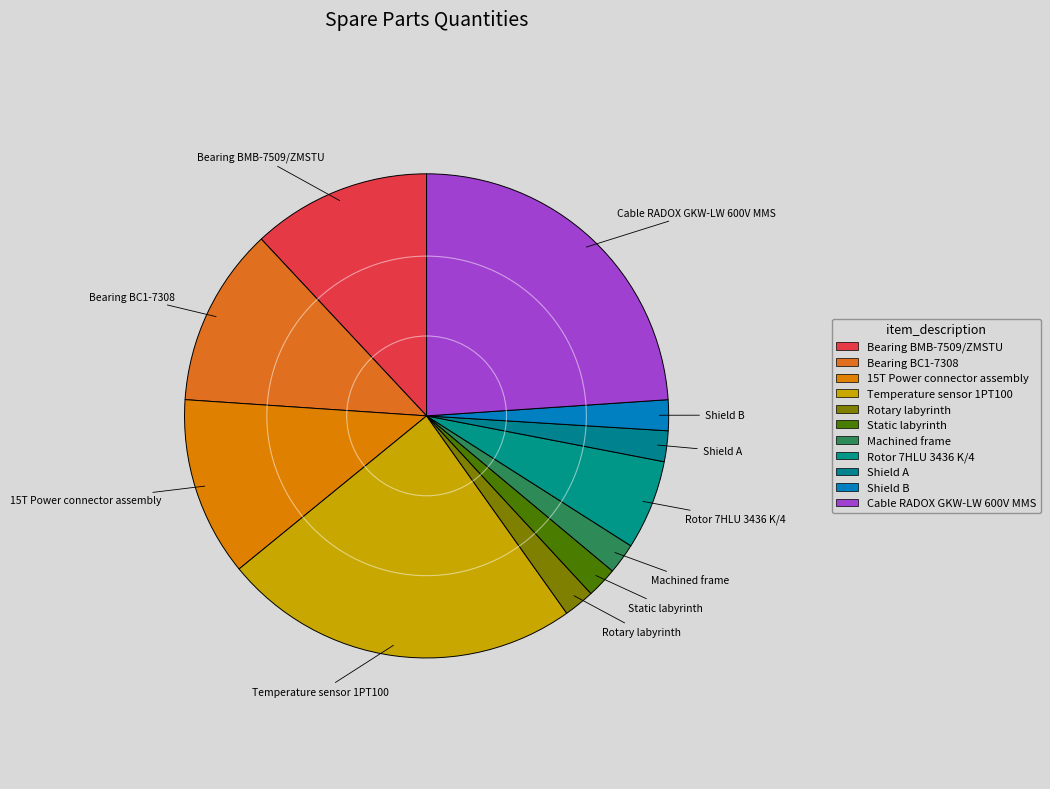

What is the smallest slice in the pie chart?

Rotary labyrinth